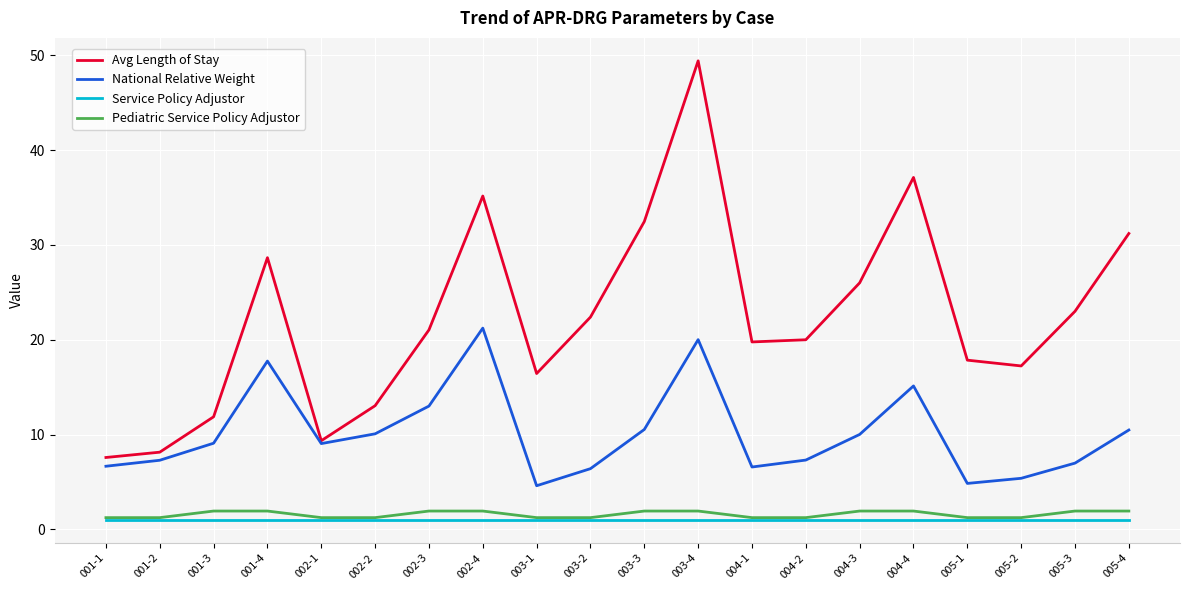

What is the maximum value for Pediatric Service Policy Adjustor?

1.9